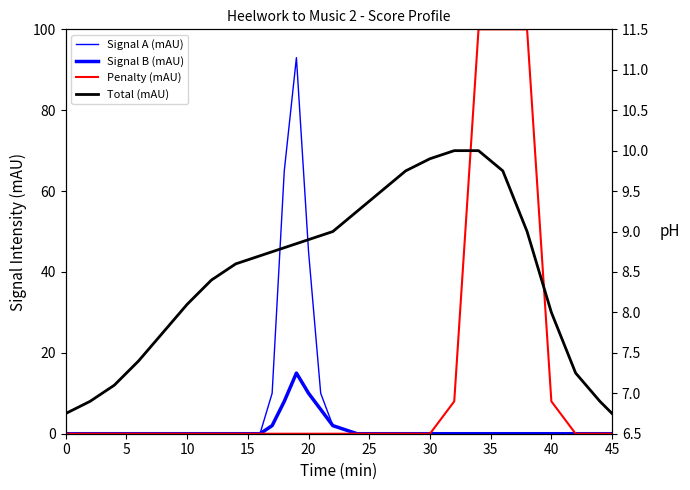

Count the number of categories in the chart.

27